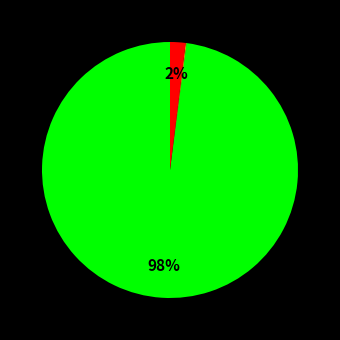

Does any single category account for the majority?

Yes